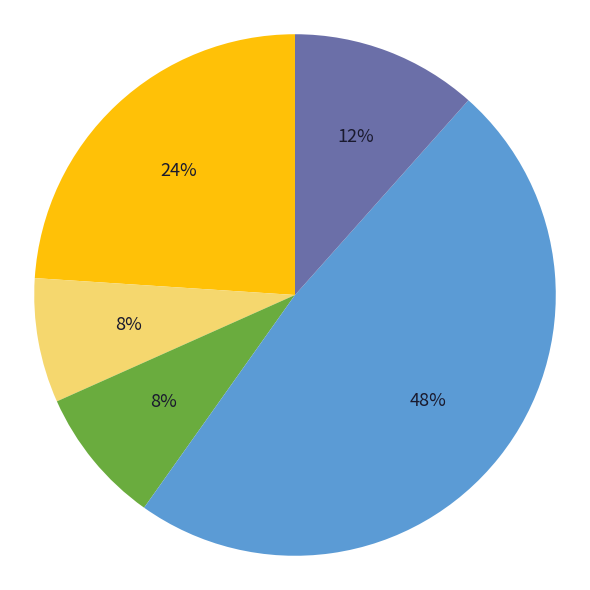

Is there any slice that represents more than half of the pie?

No